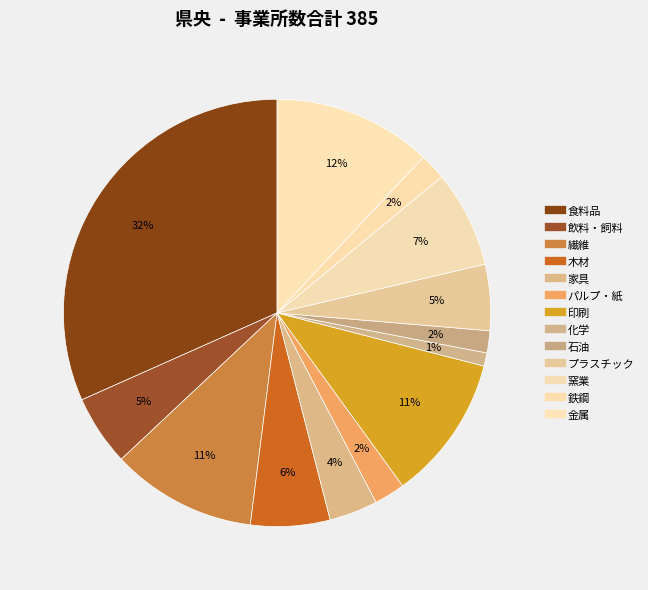

How many segments does this pie chart have?

13